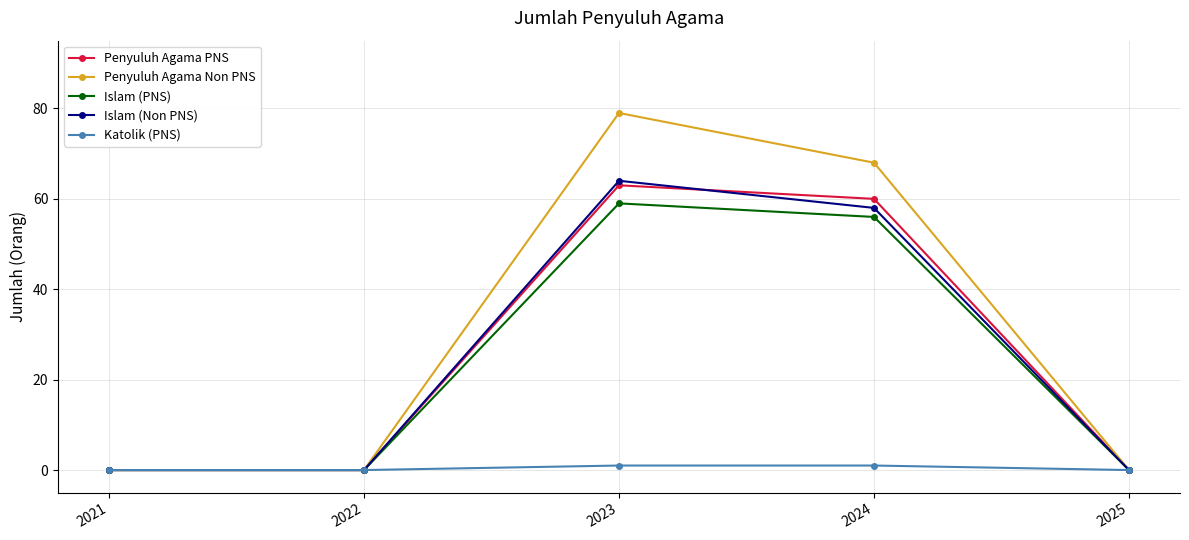

At which label does Penyuluh Agama Non PNS reach its peak?

2023